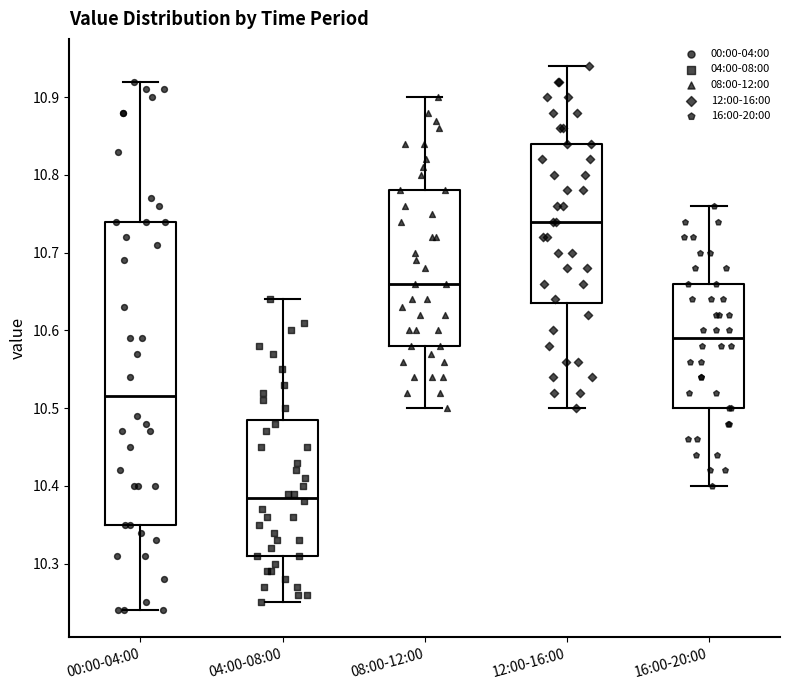

Which box's median line is the highest?

12:00-16:00